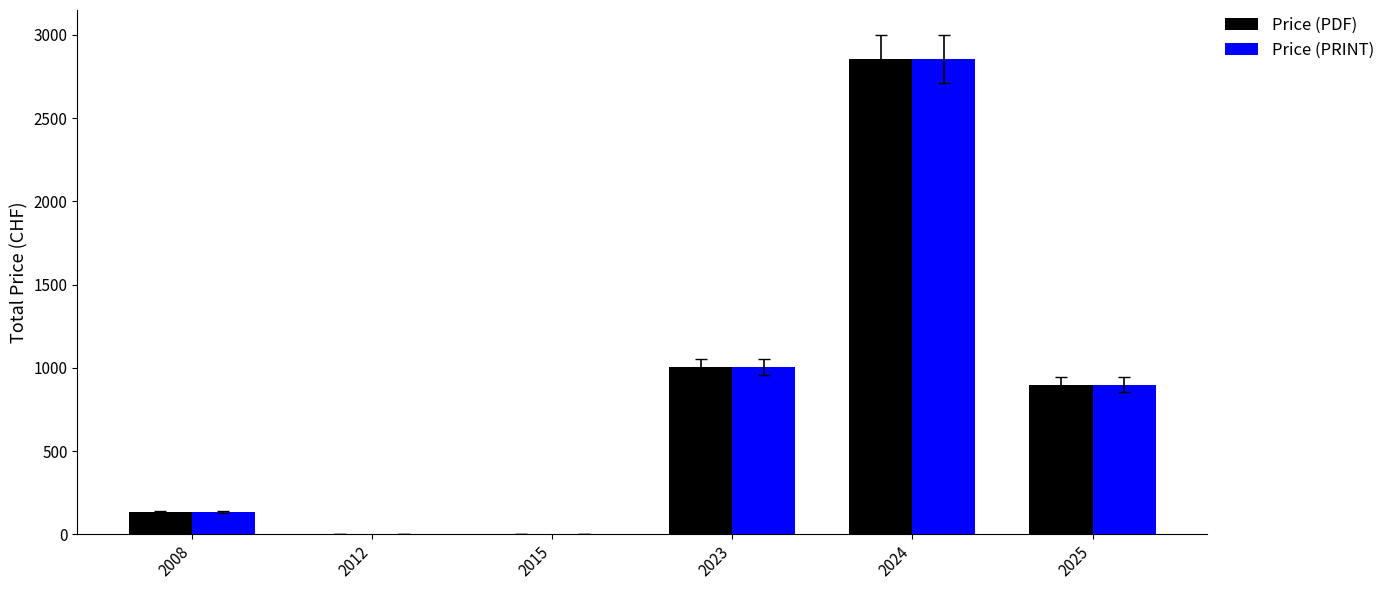

Count the number of data series in this chart.

2